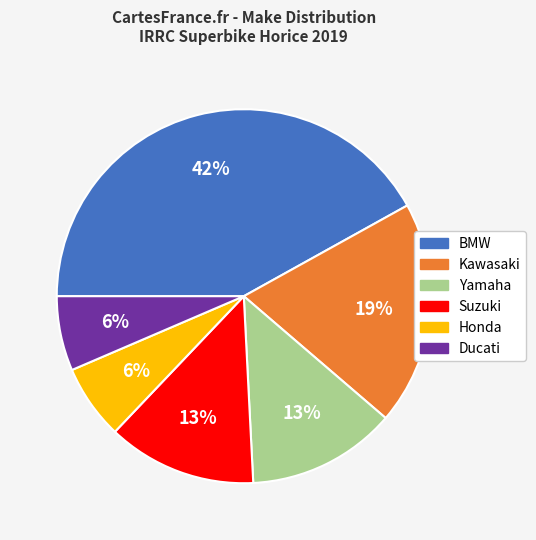

What is the ratio of the value at BMW to the value at Suzuki?

3.2